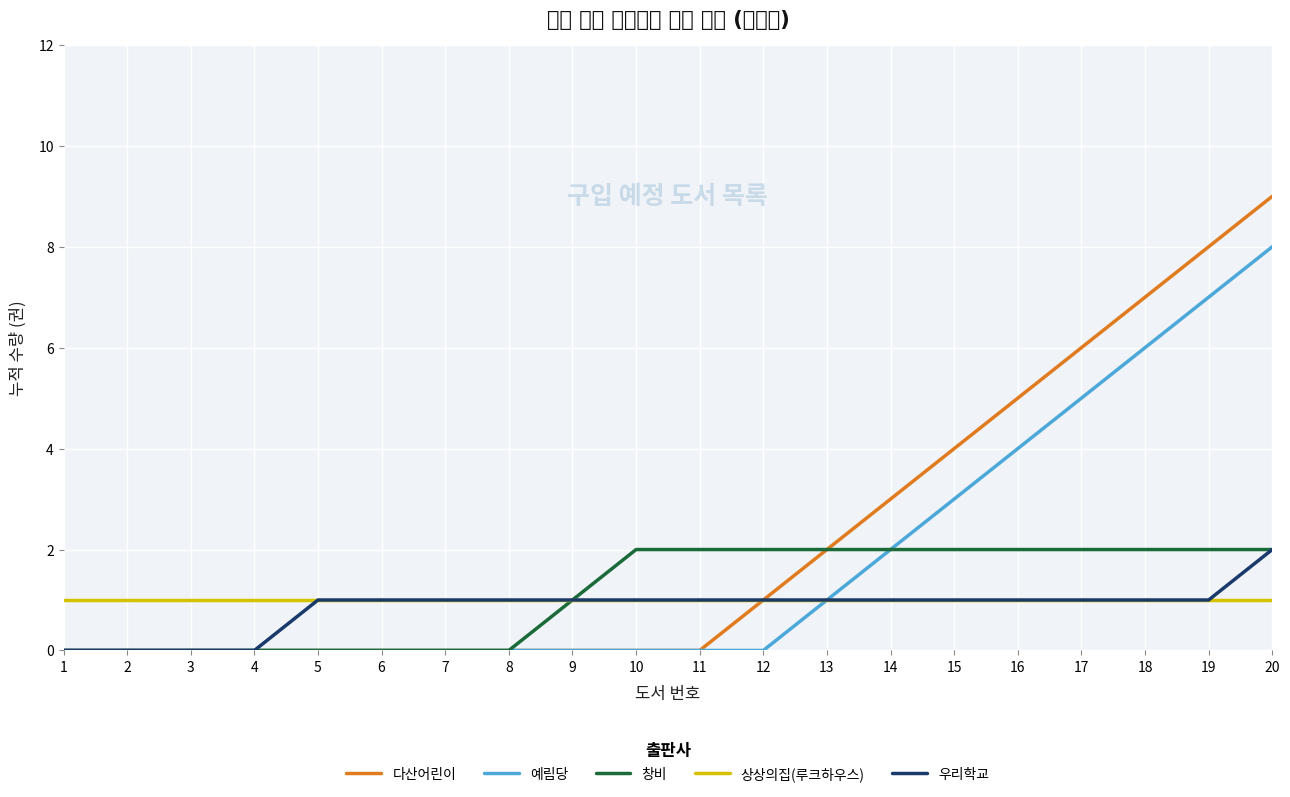

Reading left to right, extract all data points from this chart.

다산어린이: 0	0	0	0	0	0	0	0	0	0	0	1	2	3	4	5	6	7	8	9
예림당: 0	0	0	0	0	0	0	0	0	0	0	0	1	2	3	4	5	6	7	8
창비: 0	0	0	0	0	0	0	0	1	2	2	2	2	2	2	2	2	2	2	2
상상의집(루크하우스): 1	1	1	1	1	1	1	1	1	1	1	1	1	1	1	1	1	1	1	1
우리학교: 0	0	0	0	1	1	1	1	1	1	1	1	1	1	1	1	1	1	1	2